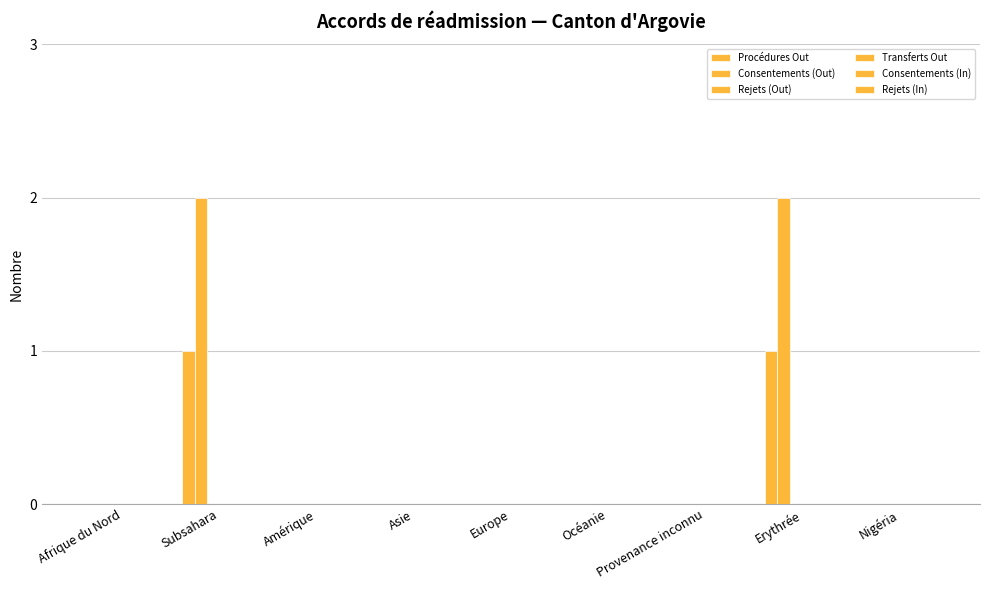

Are the bars grouped side by side (vs. stacked)?

Yes